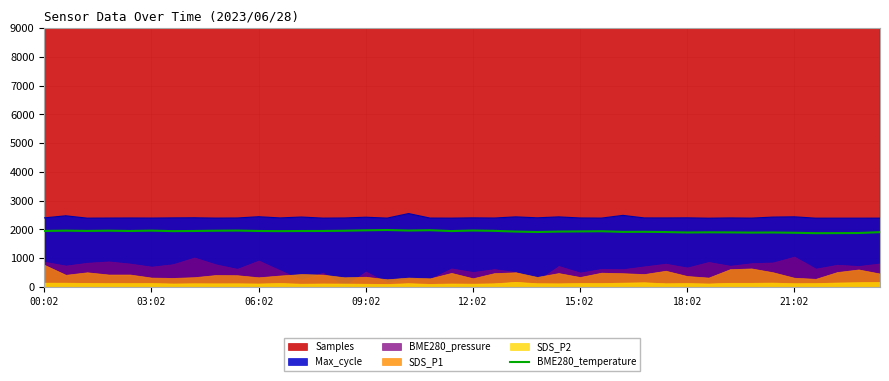

What value does the data have at 24?

1925.0